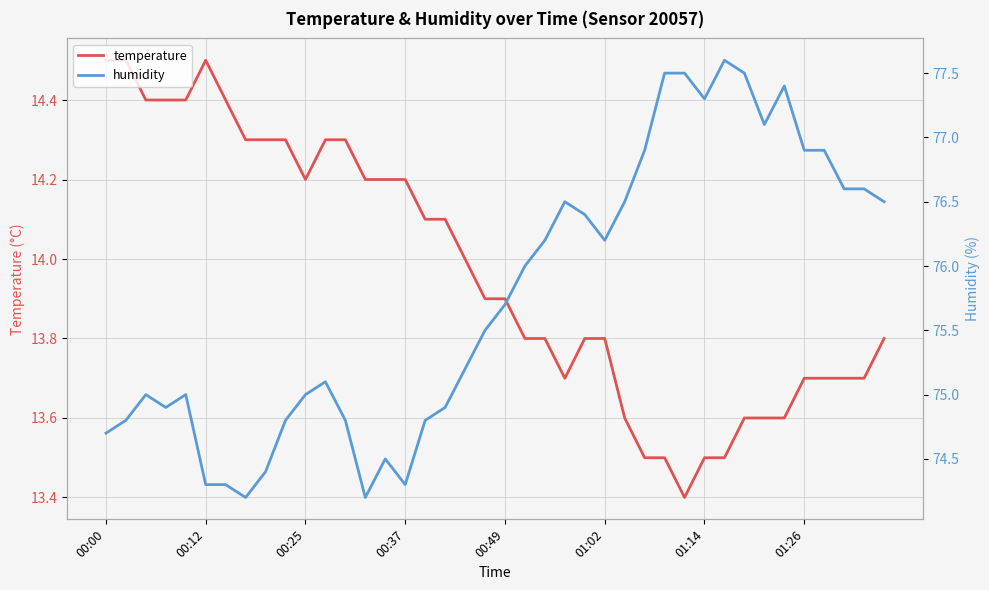

What is the difference between the highest and lowest values at 01:26?

63.2